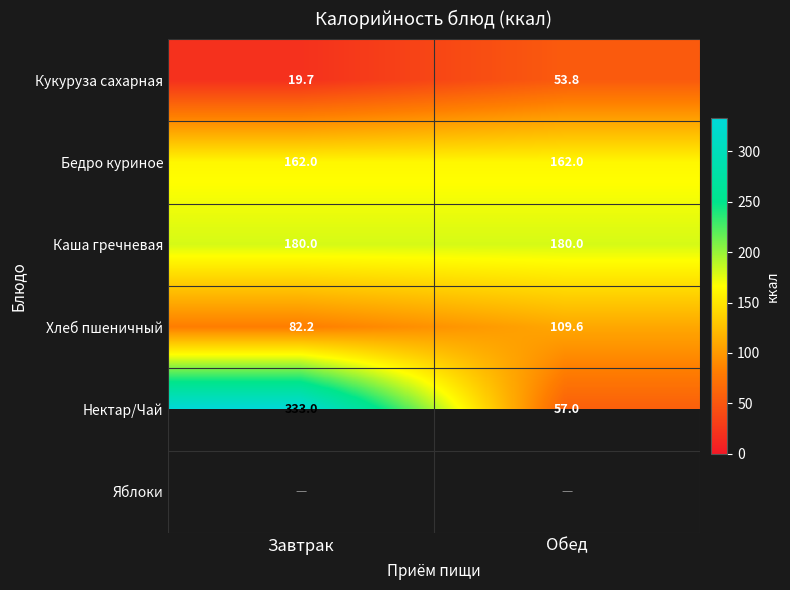

Is the value of Бедро куриное at Обед greater than the value of Кукуруза сахарная at Завтрак?

Yes